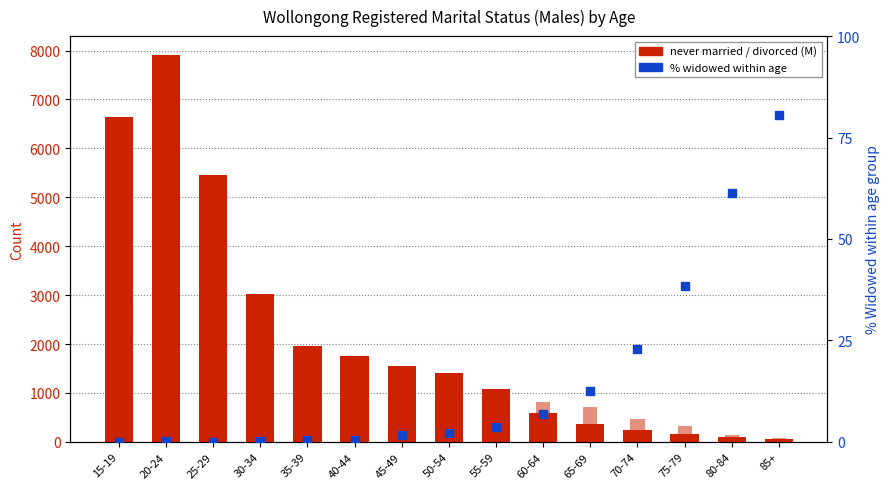

Which series contains the highest Y value?

never married (M)